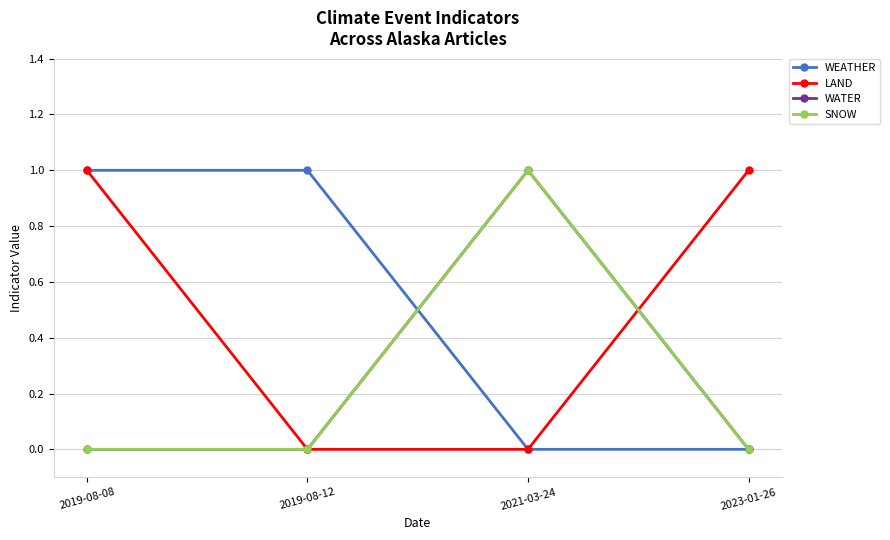

Is this an area chart (filled region under the line)?

No